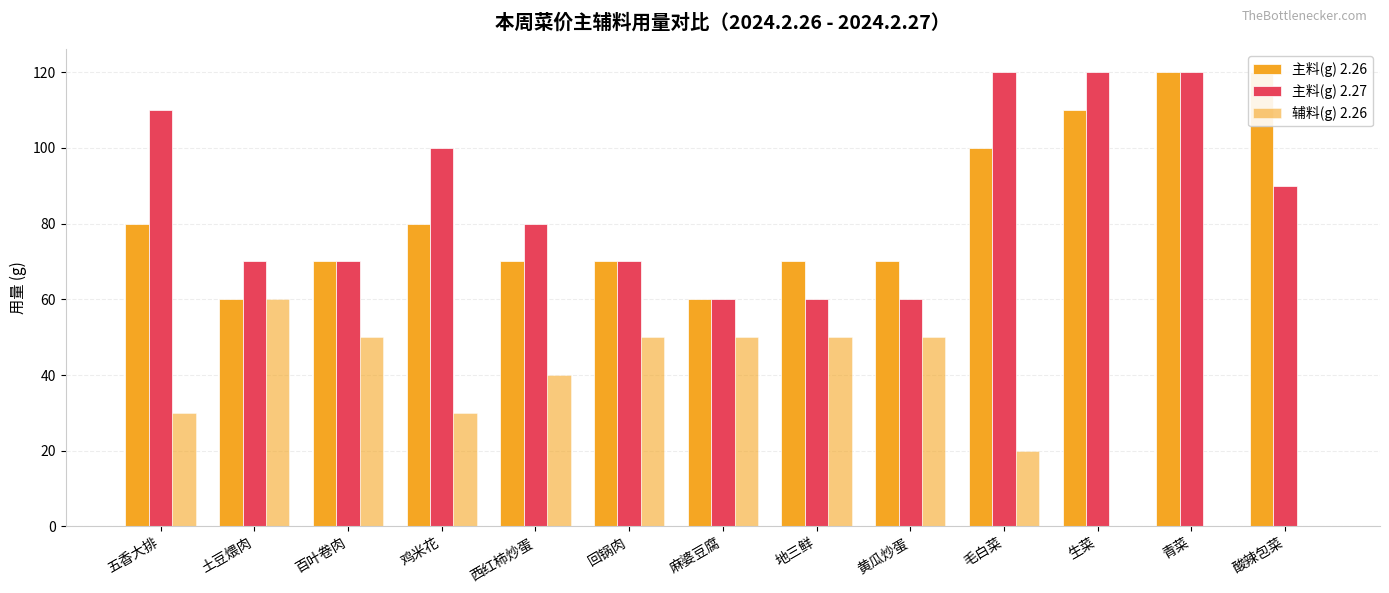

Is the value of 主料(g) 2.27 at 麻婆豆腐 greater than the value of 主料(g) 2.26 at 西红柿炒蛋?

No